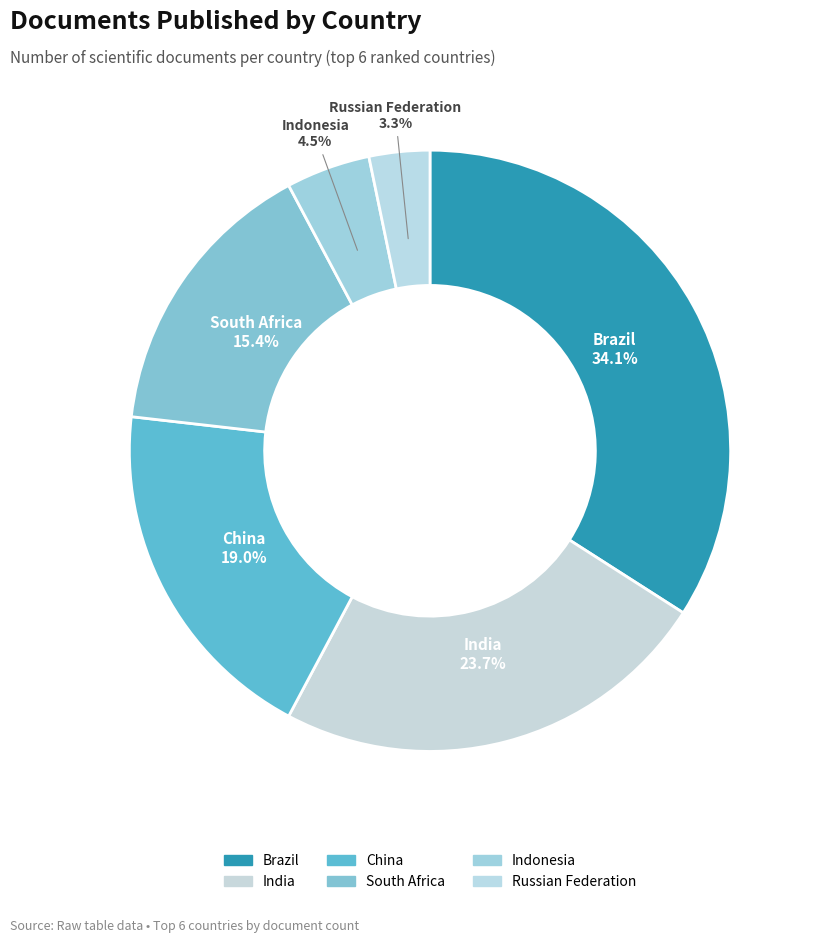

How many slices are in this pie chart?

6